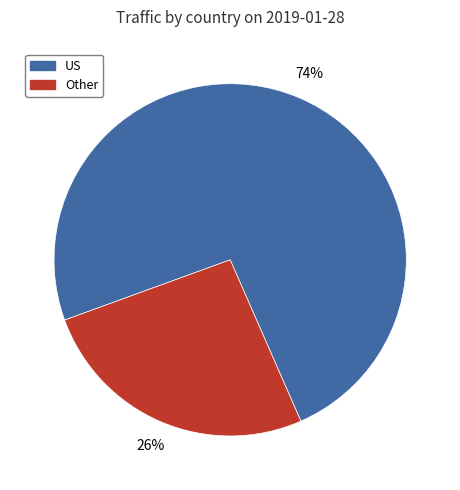

What is the ratio of the value at US to the value at Other?

2.8